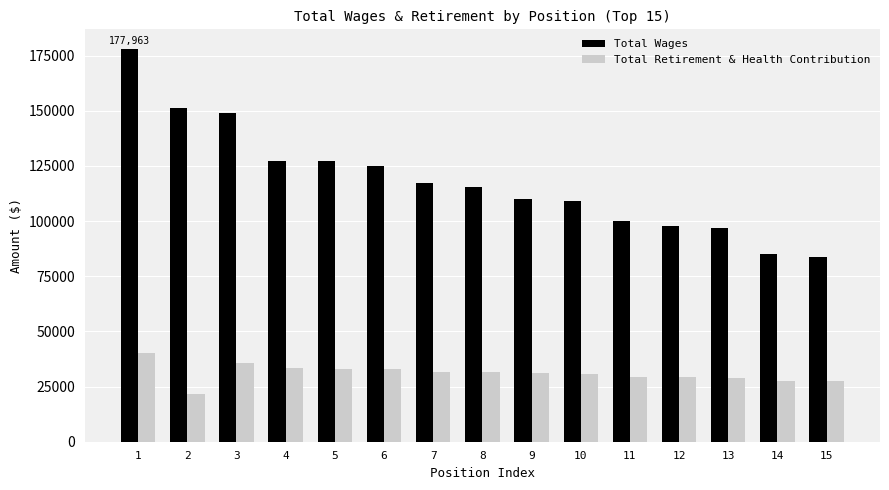

List the series in order of their overall mean, highest first.

Total Wages, Total Retirement & Health Contribution